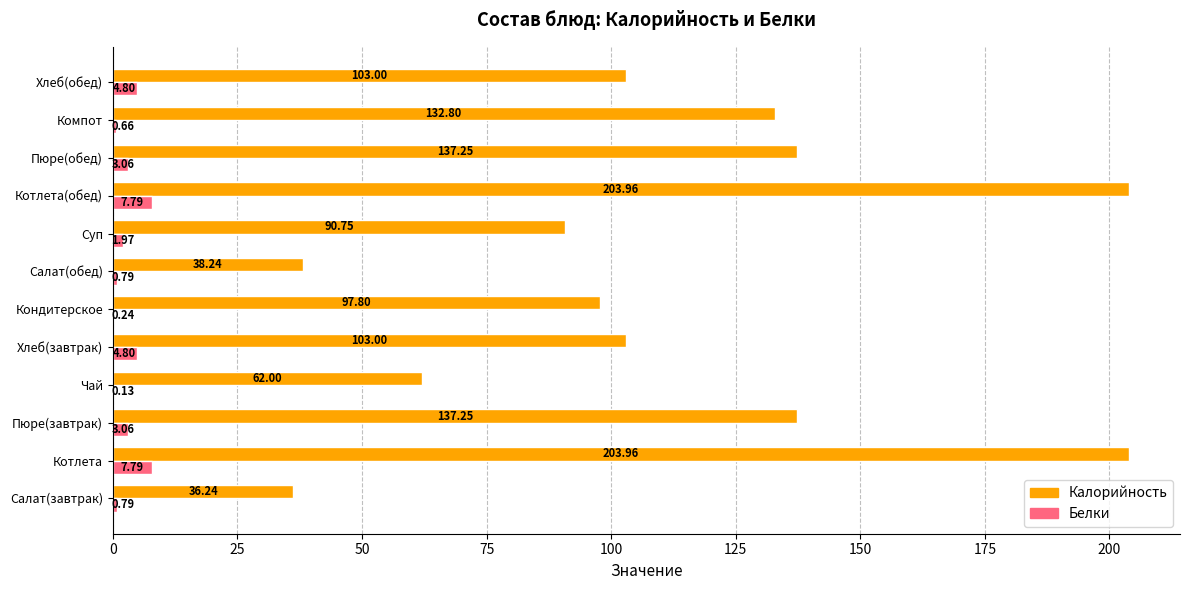

Between Котлета and Хлеб(обед), which series saw the biggest shift?

Калорийность